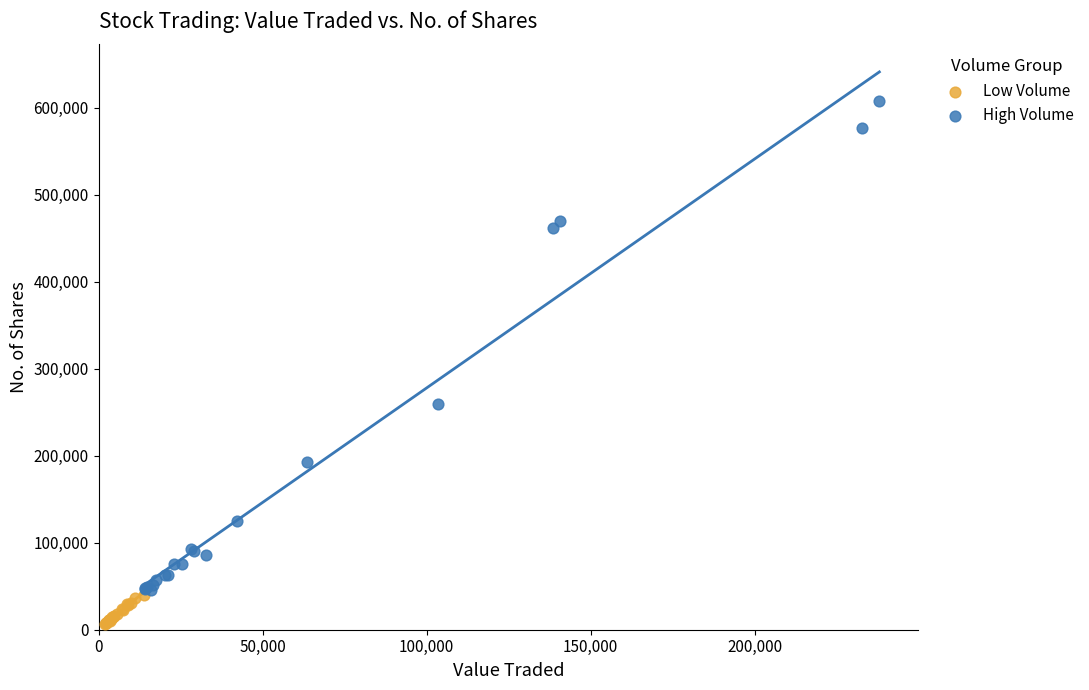

Which series has the largest Y range (max minus min)?

High Volume